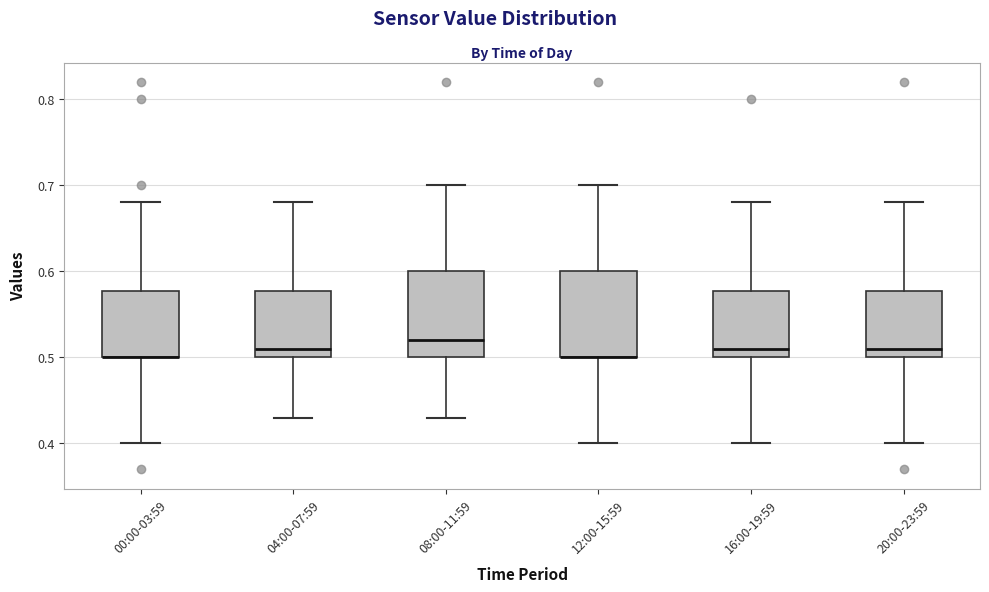

Where does the upper whisker of the box for 08:00-11:59 end on the y-axis? The values are not printed on the chart, so give them approximately, as read against the axis.

0.70